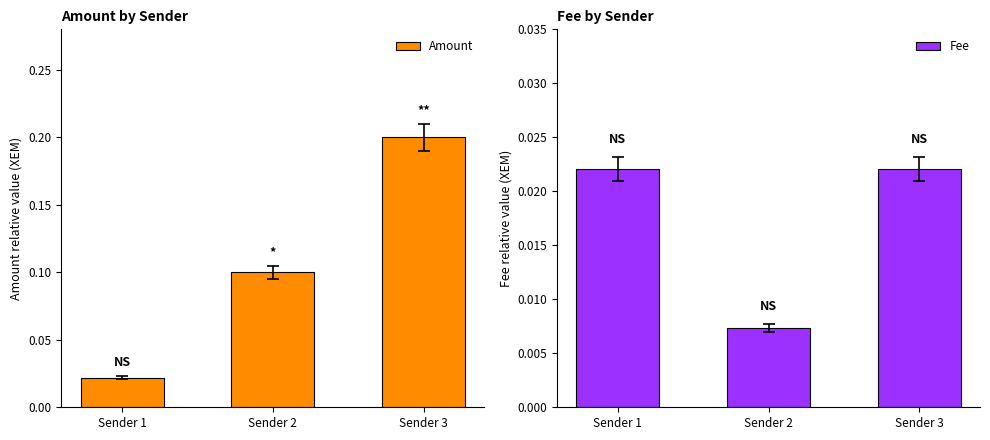

True or false: Amount has a value of 0.2 at Sender 3.

True